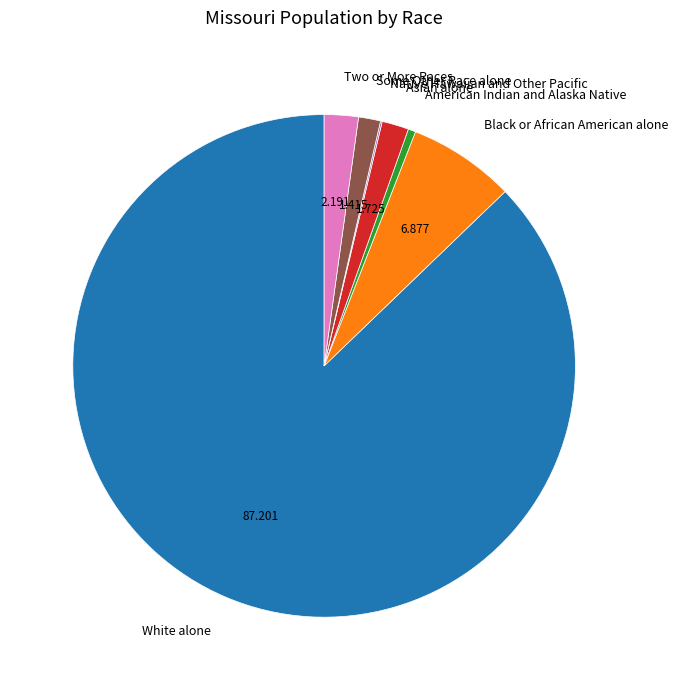

What is the ratio of the value at Two or More Races to the value at Asian alone?

1.3